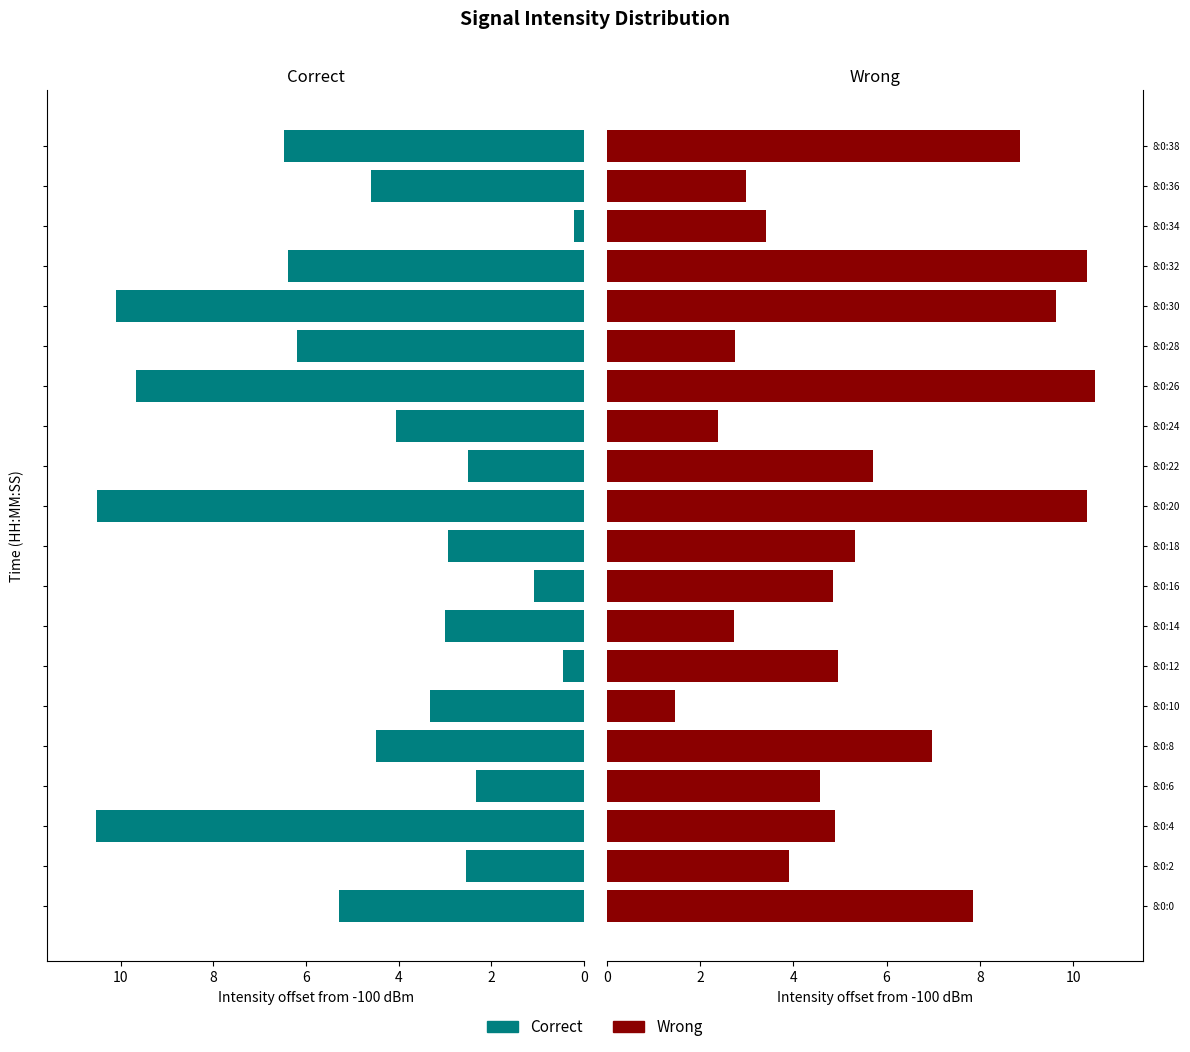

What is the difference between the maximum and minimum values in the Correct series?

10.3